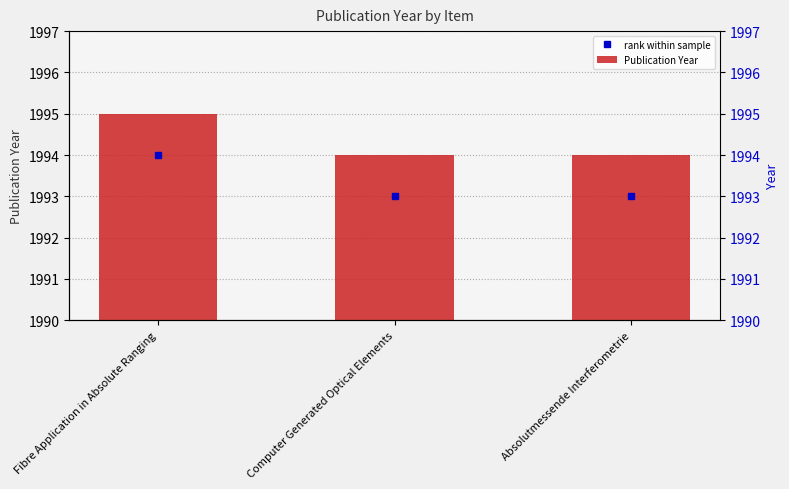

What is the approximate value at Computer Generated Optical Elements?

1994